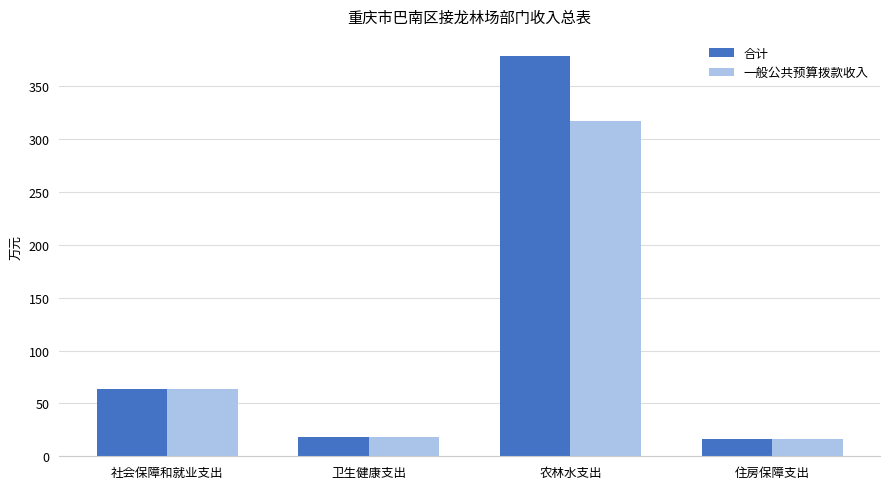

At 农林水支出, list the series in order from smallest to largest.

一般公共预算拨款收入, 合计